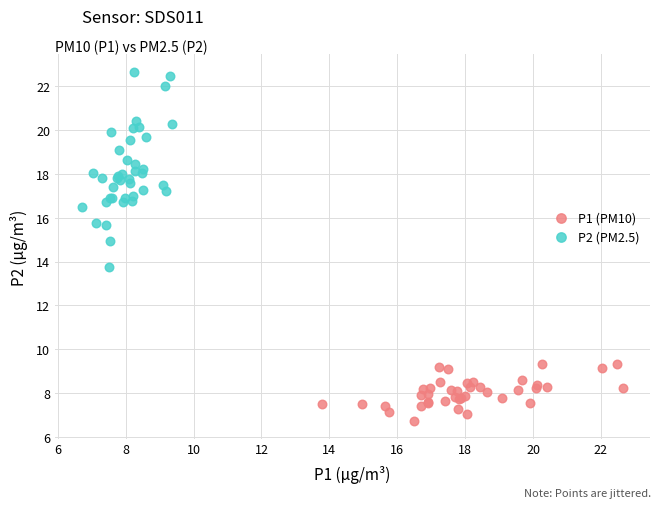

Which series has the widest spread of Y values?

P2 (PM2.5)